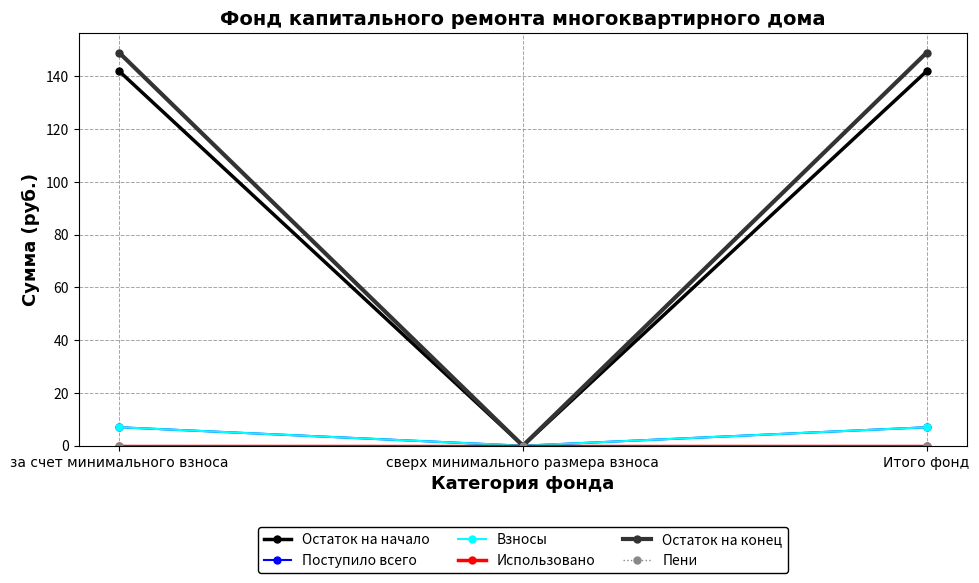

Which category has the highest value in the Поступило всего series?

за счет минимального взноса